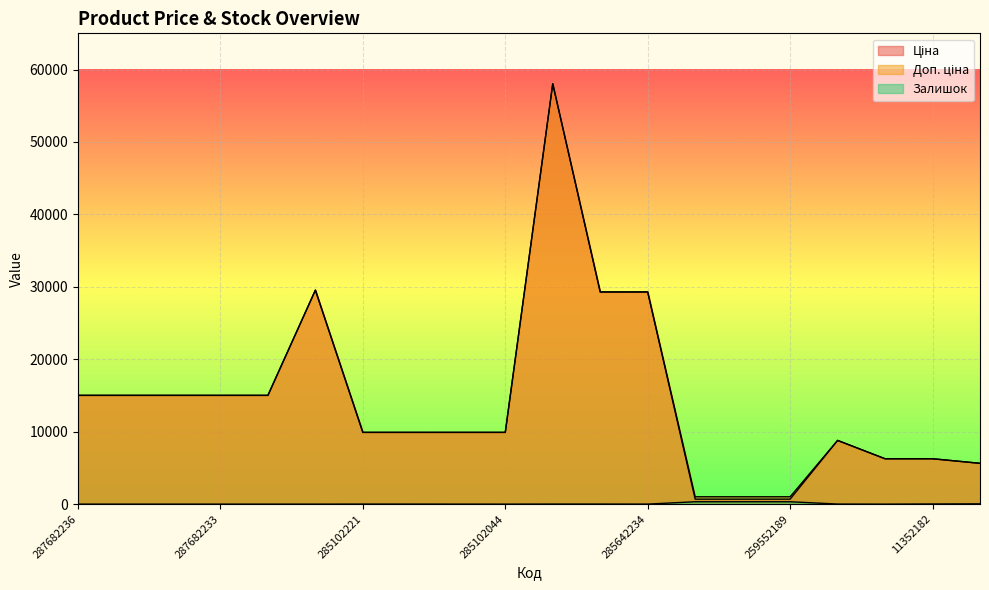

Which has a higher value, 287682234 or 259552213?

287682234